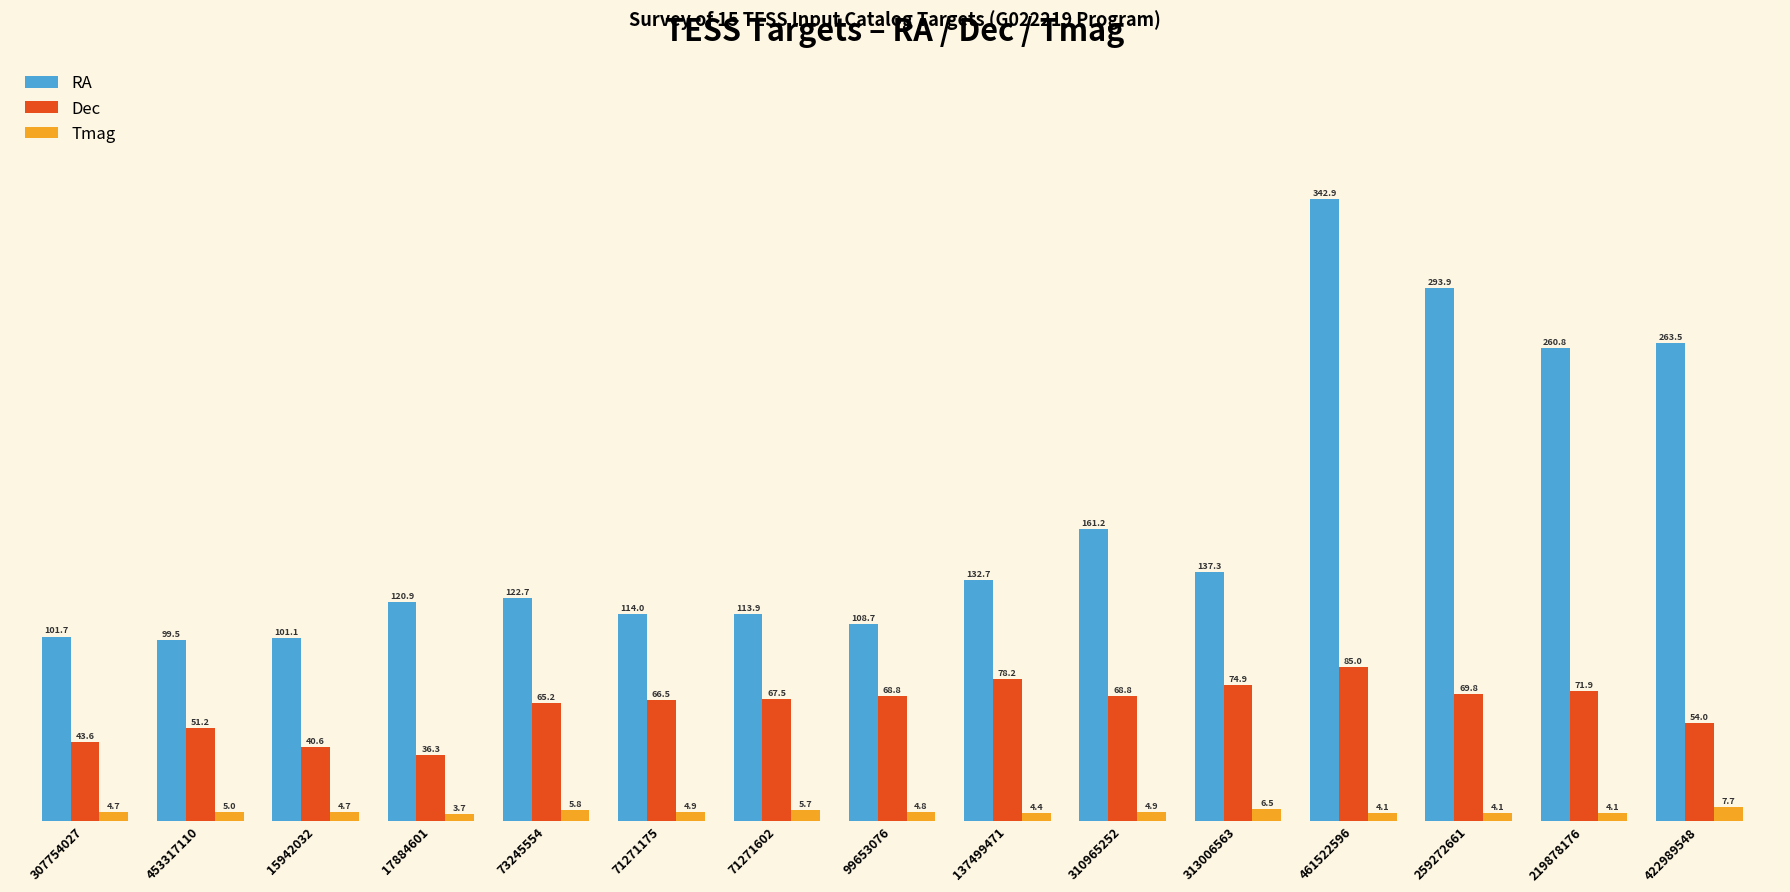

Reading left to right, what are all the values shown in this chart?

RA: 101.7	99.5	101.1	120.9	122.7	114.0	113.9	108.7	132.7	161.2	137.3	342.9	293.9	260.8	263.5
Dec: 43.6	51.2	40.6	36.3	65.2	66.5	67.5	68.8	78.2	68.8	74.9	85.0	69.8	71.9	54.0
Tmag: 4.7	5.0	4.7	3.7	5.8	4.9	5.7	4.8	4.4	4.9	6.5	4.1	4.1	4.1	7.7